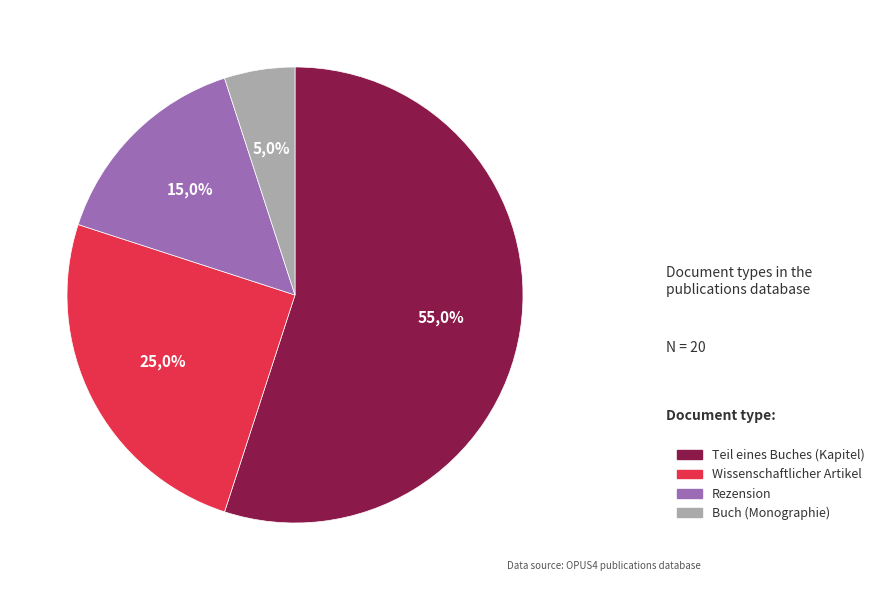

How many slices are in this pie chart?

4